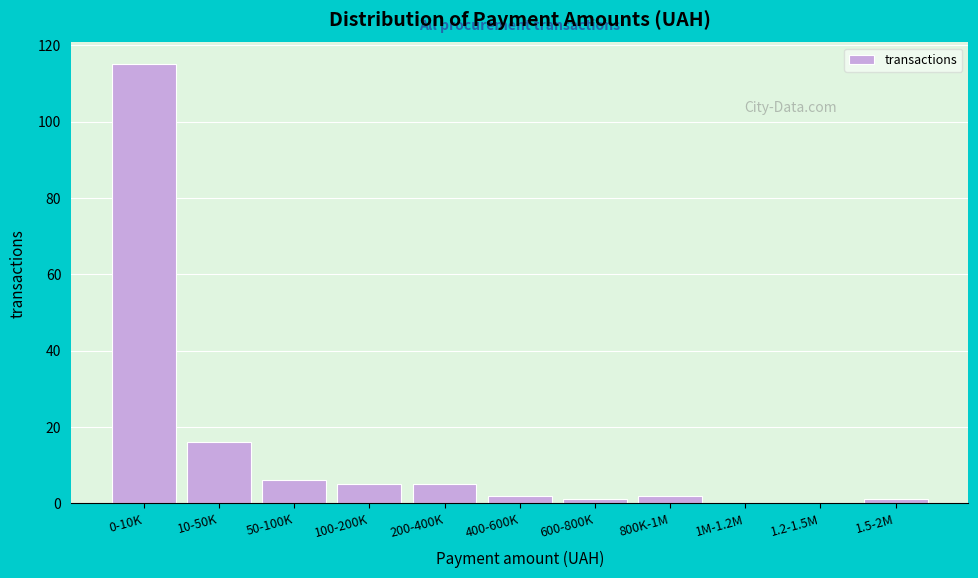

Reading left to right, extract all data points from this chart.

0-10K=115	10-50K=16	50-100K=6	100-200K=5	200-400K=5	400-600K=2	600-800K=1	800K-1M=2	1M-1.2M=0	1.2-1.5M=0	1.5-2M=1